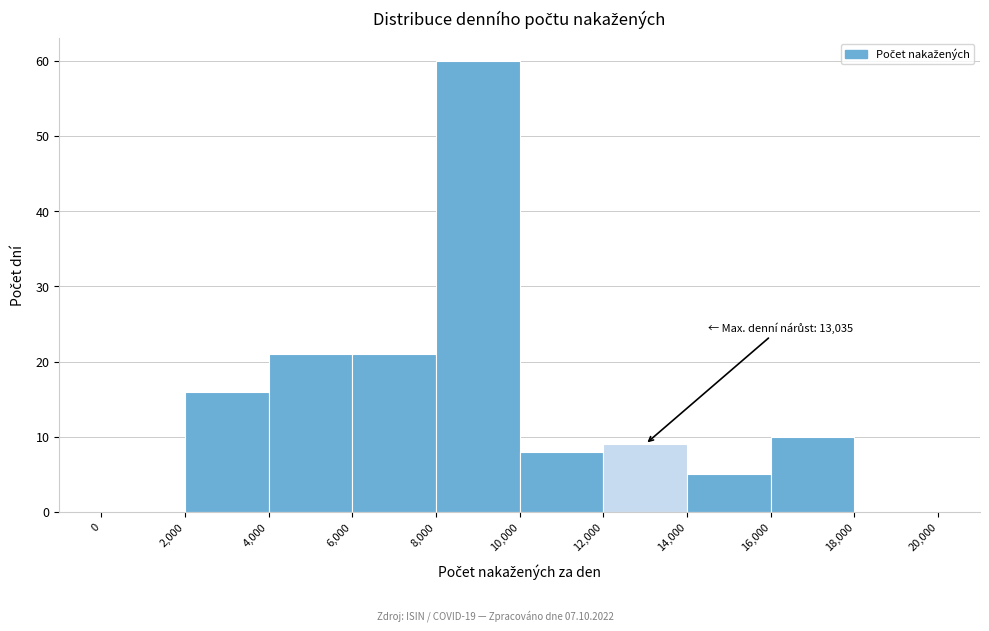

Over which range of the x-axis is the bar tallest?

8,000 to 10,000